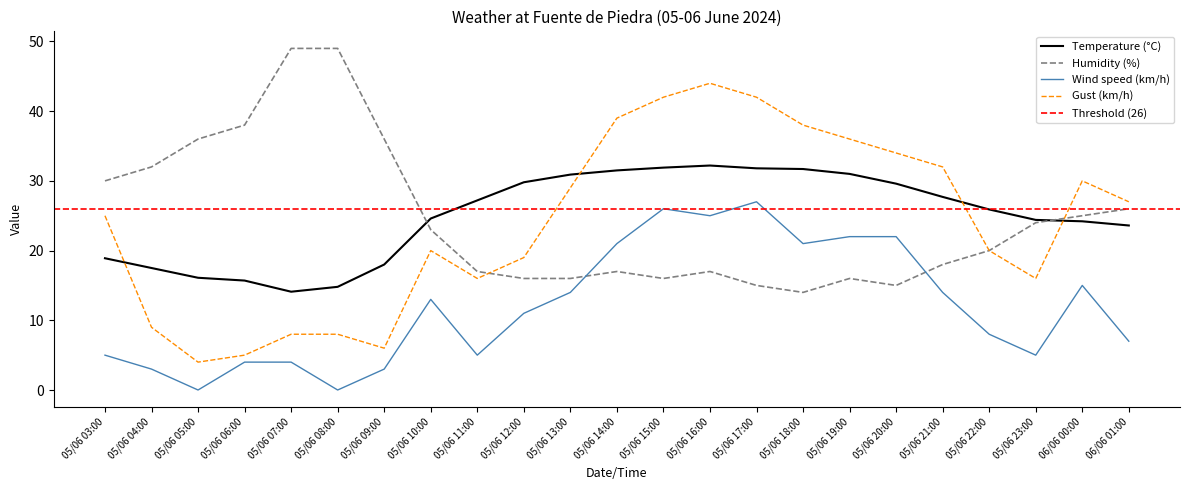

Rank the series by their maximum value, from highest to lowest.

Humidity (%), Gust (km/h), Temperature (°C), Wind speed (km/h)